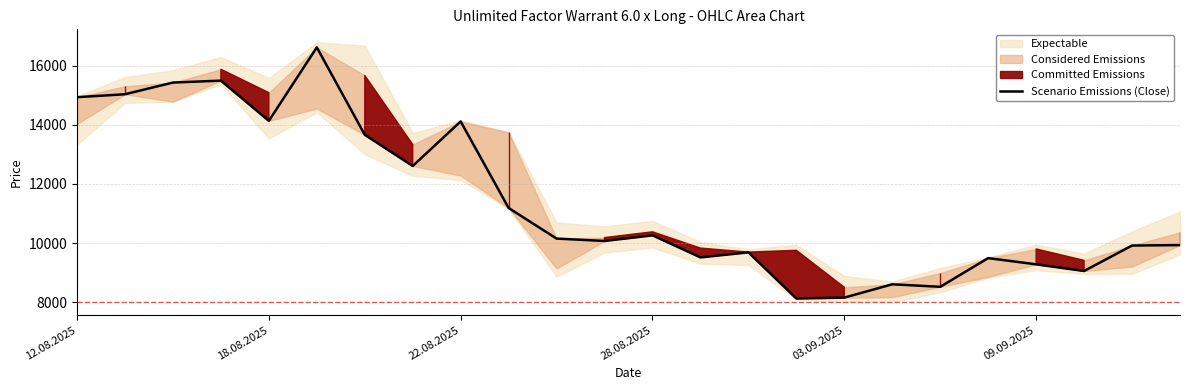

Approximately how many times larger is the value at 10 compared to 13?

1.1